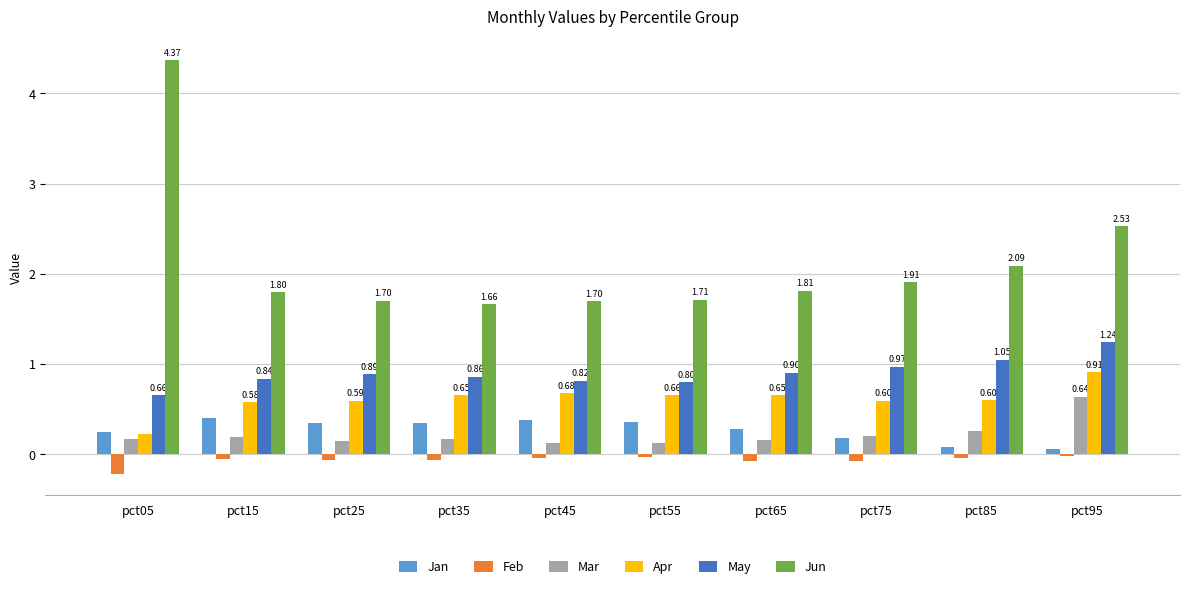

How many bars are there in each group?

6